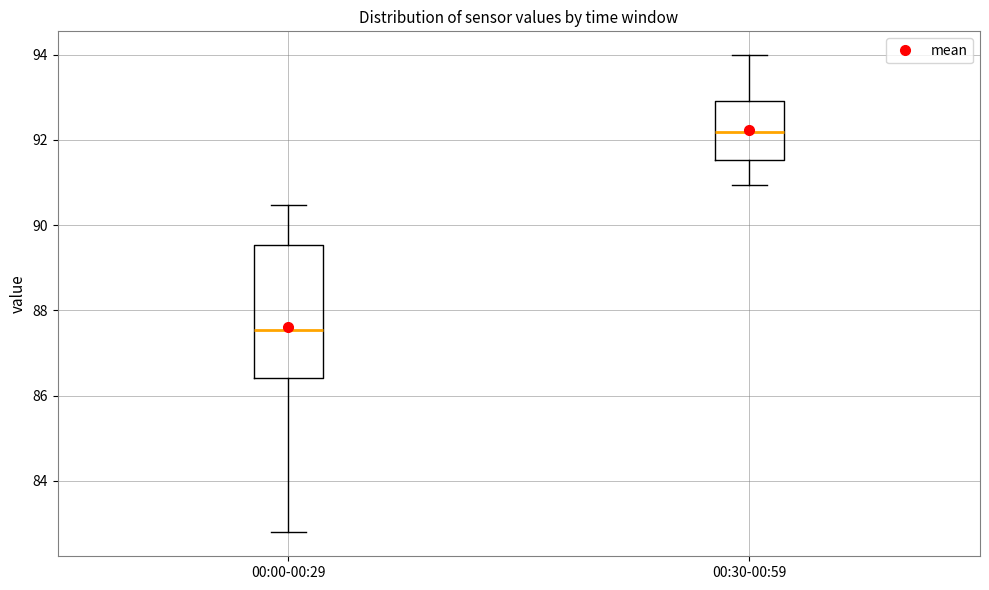

Comparing the boxes themselves (not the whiskers), which one is the tallest?

00:00-00:29